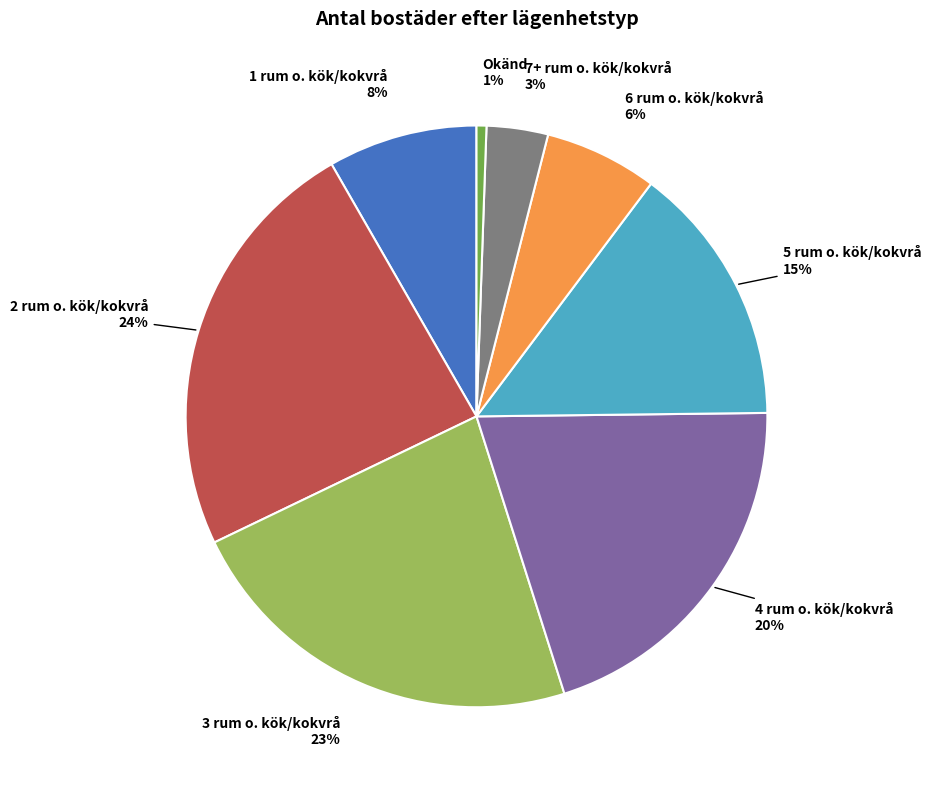

To the nearest percent, what is the average slice percentage?

12%